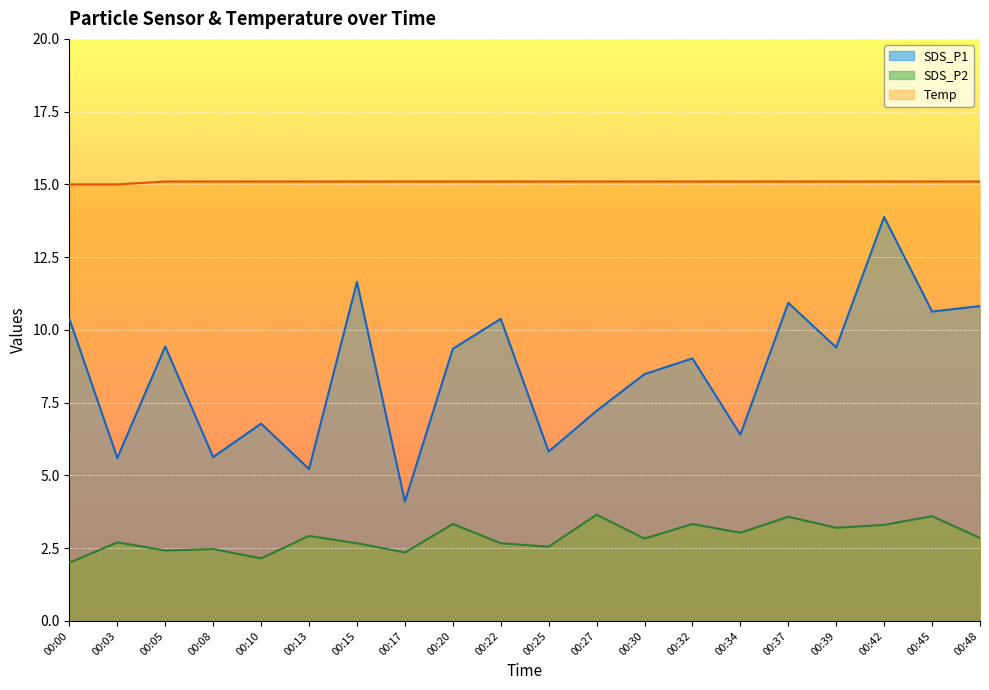

How many data points does each series have?

20